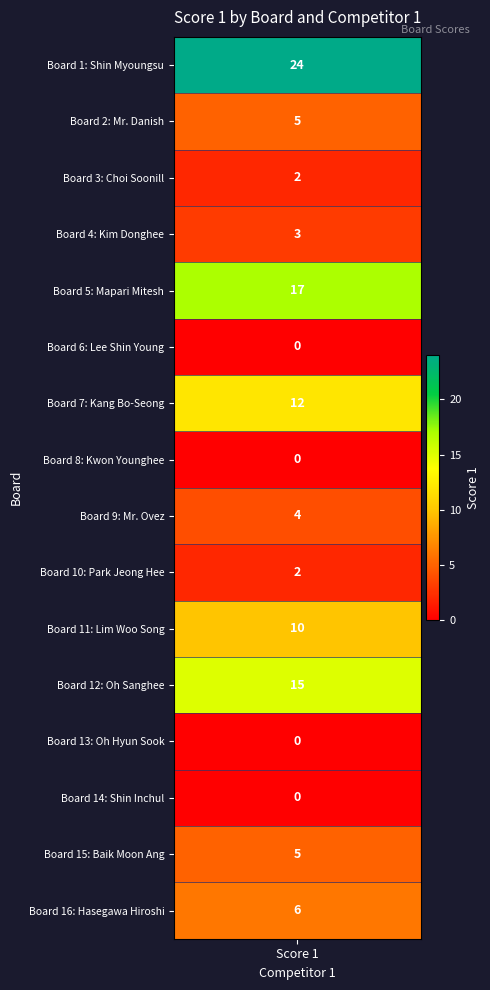

True or false: the data shows 2 at 14.

False